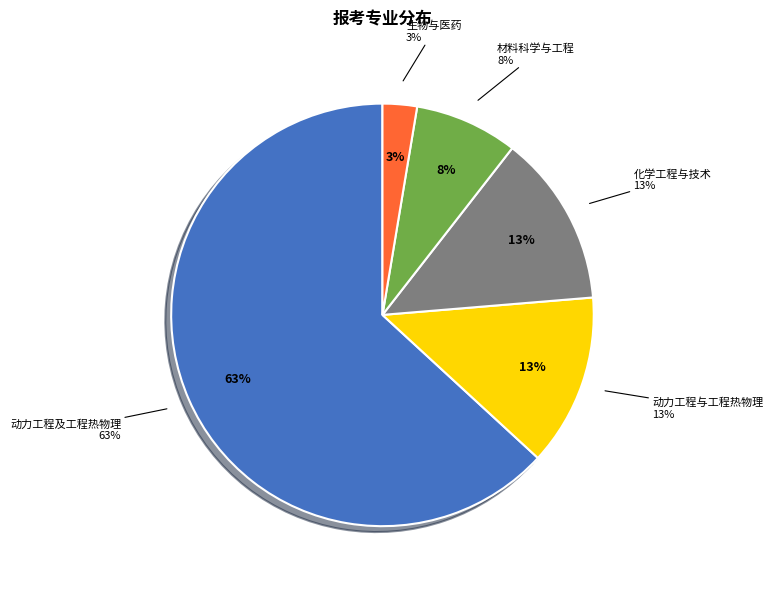

What is the ratio of the value at 化学工程与技术 to the value at 动力工程及工程热物理?

0.2